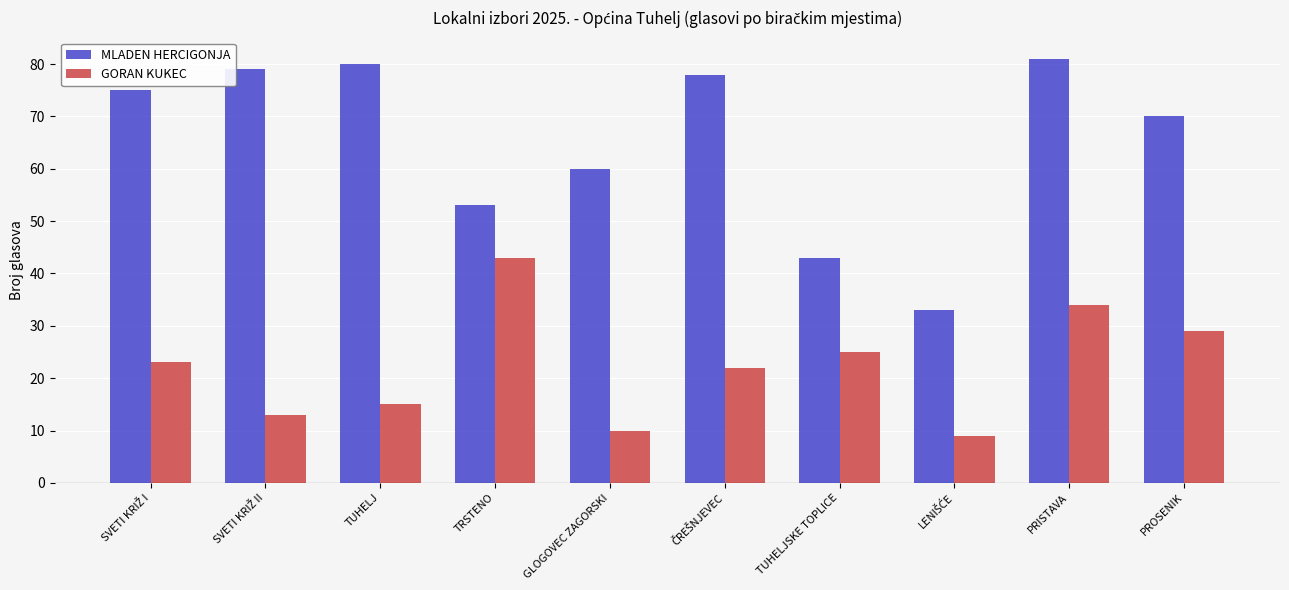

Rank the series by their average value, from lowest to highest.

GORAN KUKEC, MLADEN HERCIGONJA